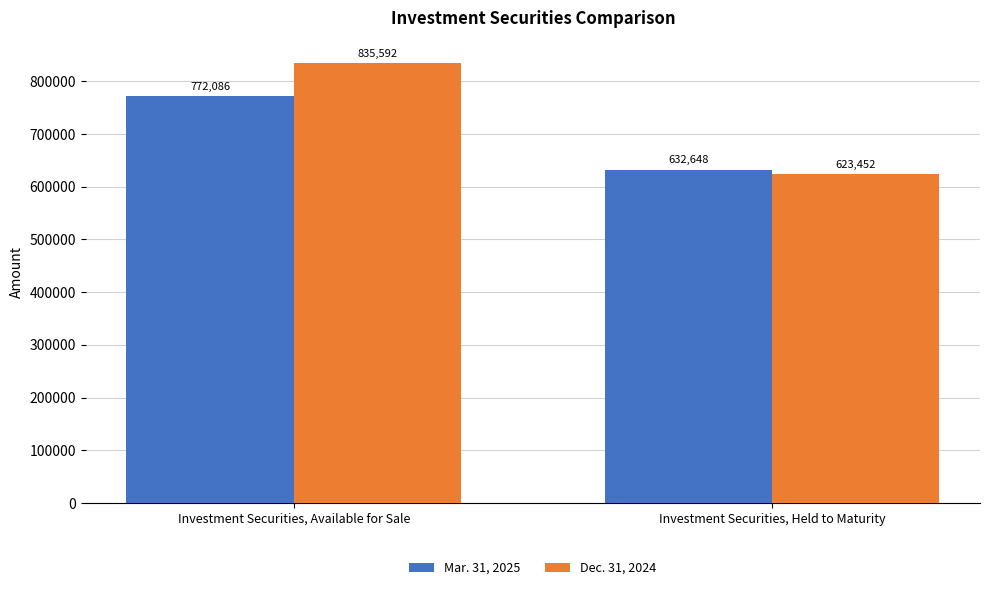

Reading right to left, transcribe all the data shown in this chart.

Mar. 31, 2025: Investment Securities, Held to Maturity=632648	Investment Securities, Available for Sale=772086
Dec. 31, 2024: Investment Securities, Held to Maturity=623452	Investment Securities, Available for Sale=835592